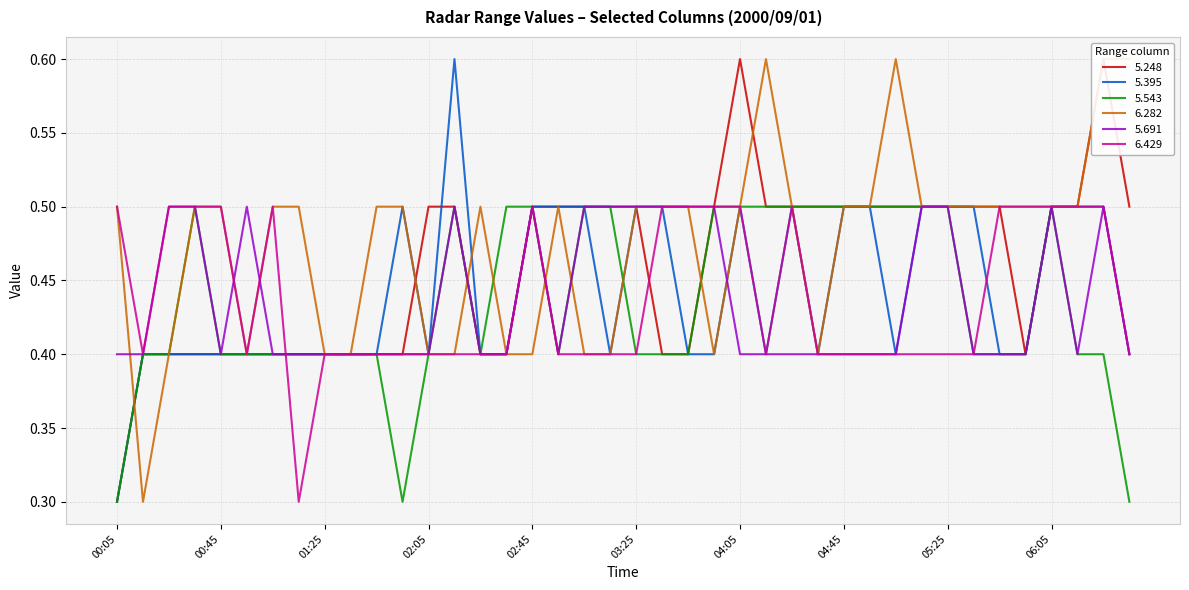

At which label is 5.395 closest to 0?

00:05